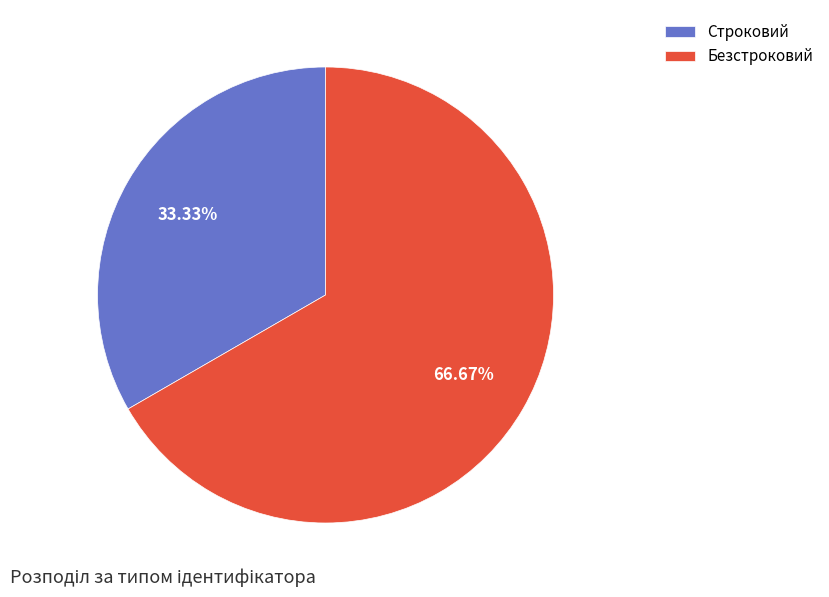

How much of the chart is everything except Строковий?

66.7%